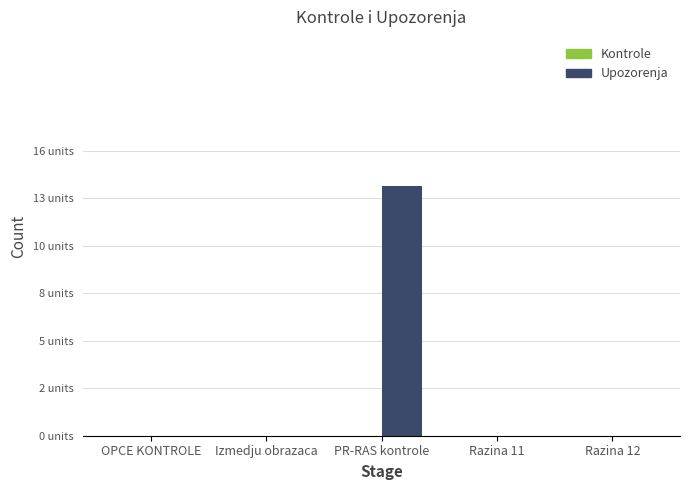

Are the bars horizontal?

No